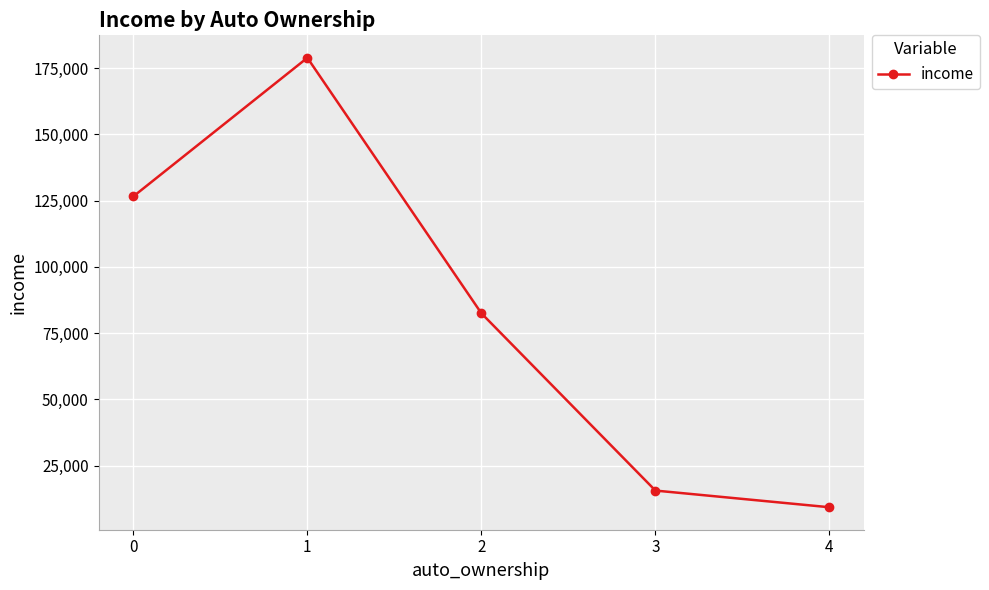

Count the number of data series in this chart.

1